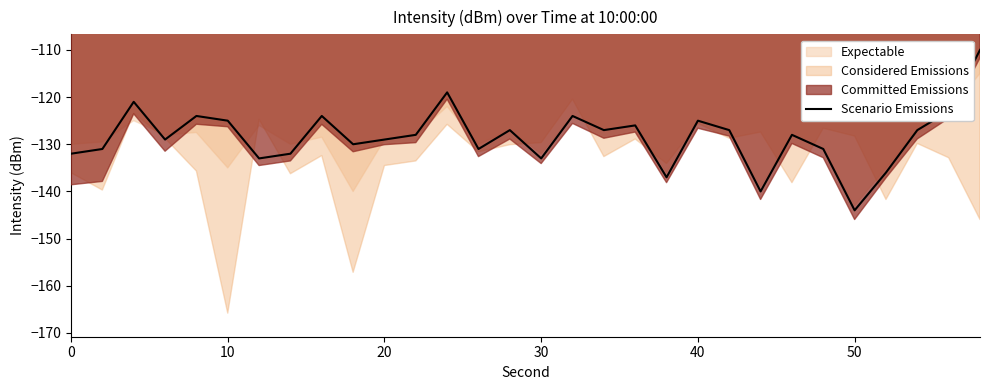

What is the maximum value for Scenario Emissions?

-110